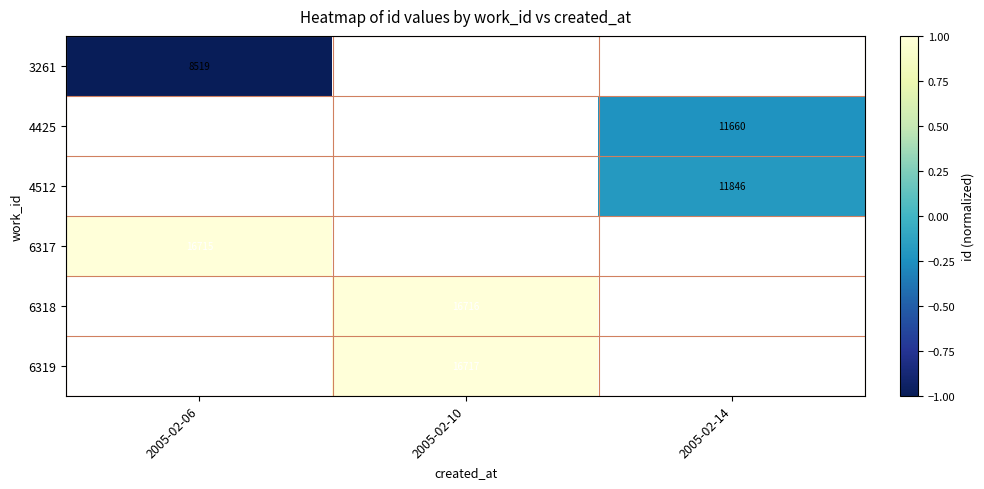

The 4512 series shows 20695 at 2005-02-14. True or false?

False